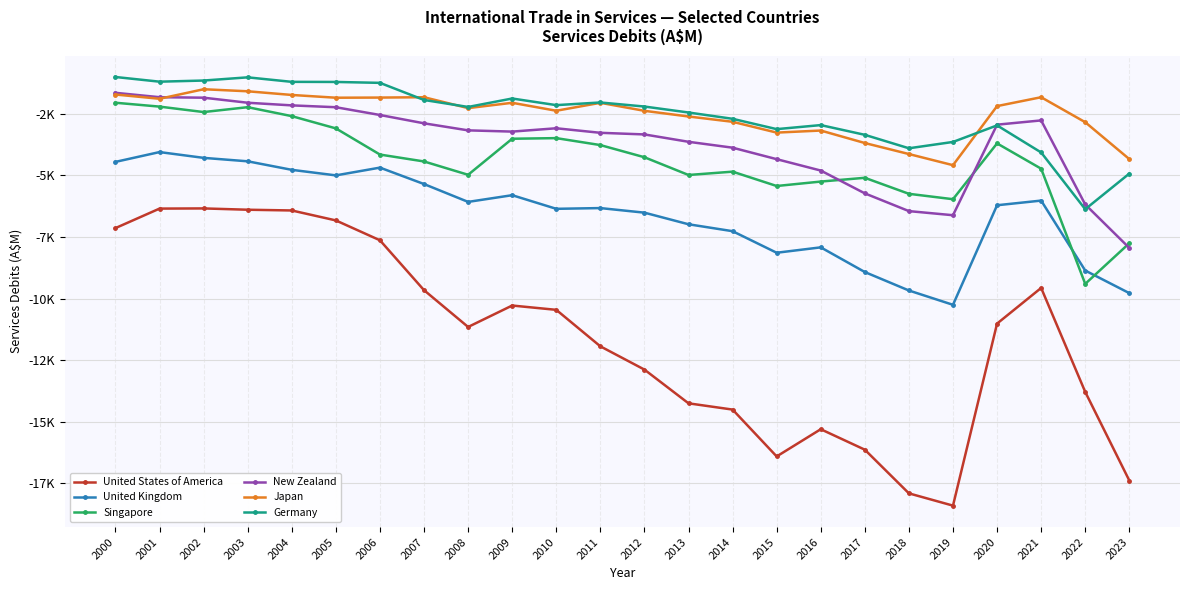

What is the total value across all series at 2021?

-28987